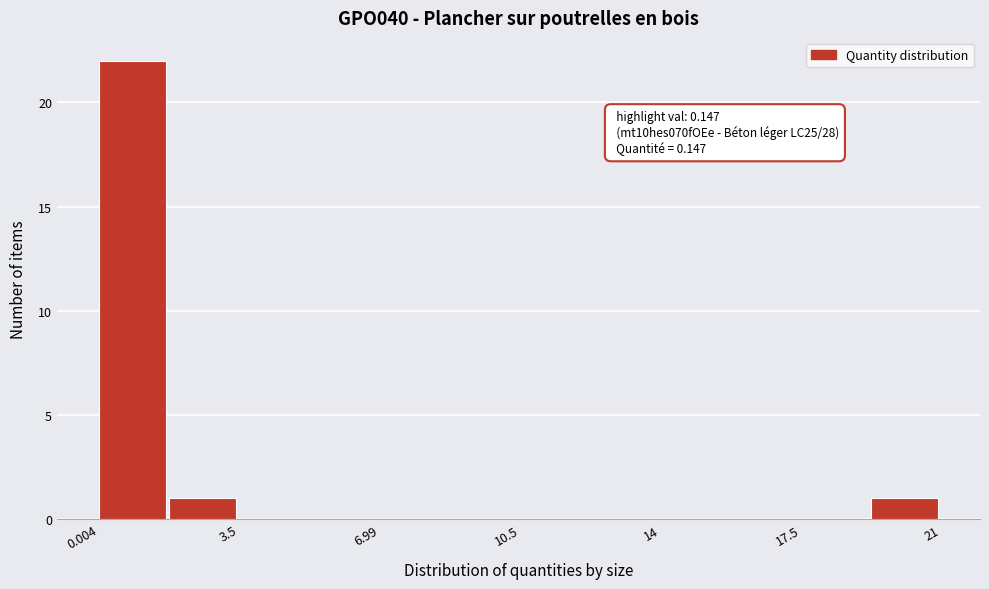

Read against the x-axis, roughly where is the centre of the tallest bar?

1.0